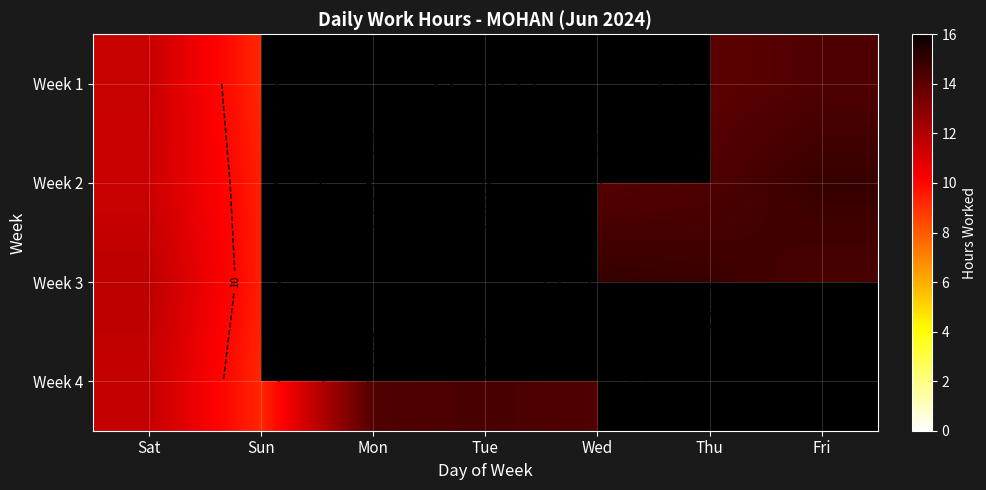

At how many categories does at least one series exceed 11?

6